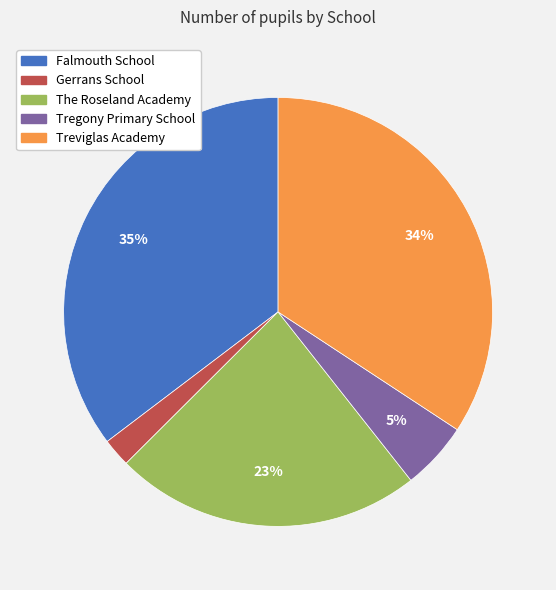

Do Tregony Primary School and The Roseland Academy together represent more than half of the pie?

No